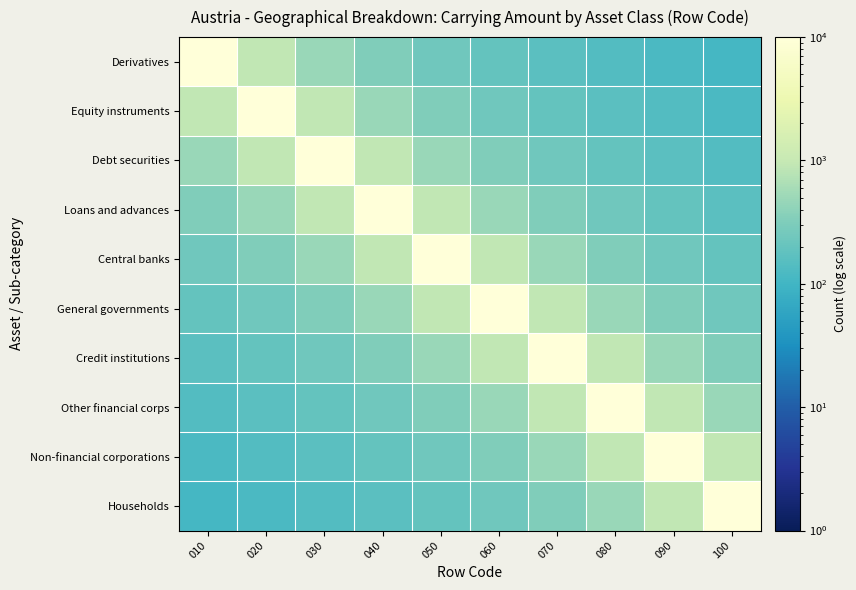

Reading left to right, extract all data points from this chart.

Derivatives: 010=10000	020=909	030=476	040=322	050=243	060=196	070=163	080=140	090=123	100=109
Equity instruments: 010=909	020=10000	030=909	040=476	050=322	060=243	070=196	080=163	090=140	100=123
Debt securities: 010=476	020=909	030=10000	040=909	050=476	060=322	070=243	080=196	090=163	100=140
Loans and advances: 010=322	020=476	030=909	040=10000	050=909	060=476	070=322	080=243	090=196	100=163
Central banks: 010=243	020=322	030=476	040=909	050=10000	060=909	070=476	080=322	090=243	100=196
General governments: 010=196	020=243	030=322	040=476	050=909	060=10000	070=909	080=476	090=322	100=243
Credit institutions: 010=163	020=196	030=243	040=322	050=476	060=909	070=10000	080=909	090=476	100=322
Other financial corps: 010=140	020=163	030=196	040=243	050=322	060=476	070=909	080=10000	090=909	100=476
Non-financial corporations: 010=123	020=140	030=163	040=196	050=243	060=322	070=476	080=909	090=10000	100=909
Households: 010=109	020=123	030=140	040=163	050=196	060=243	070=322	080=476	090=909	100=10000